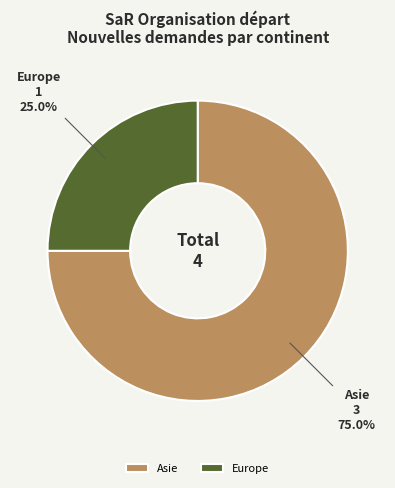

Rank the categories by value from highest to lowest.

Asie, Europe